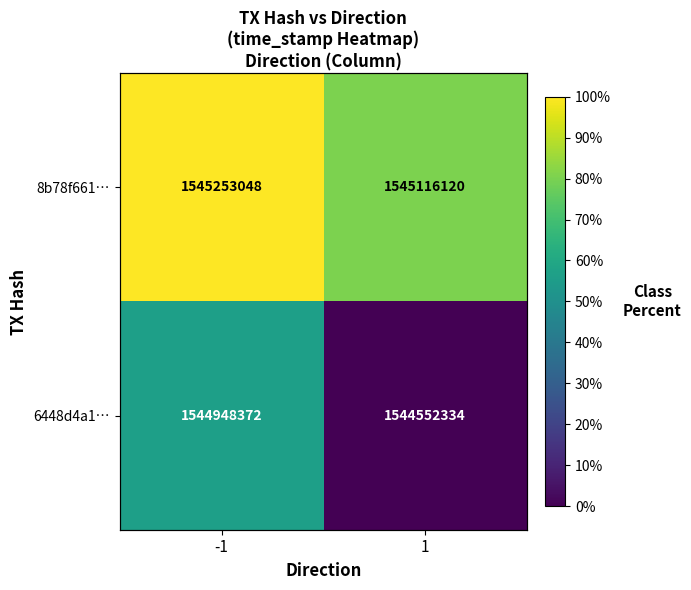

List the labels in order of 6448d4a1… value, largest first.

-1, 1